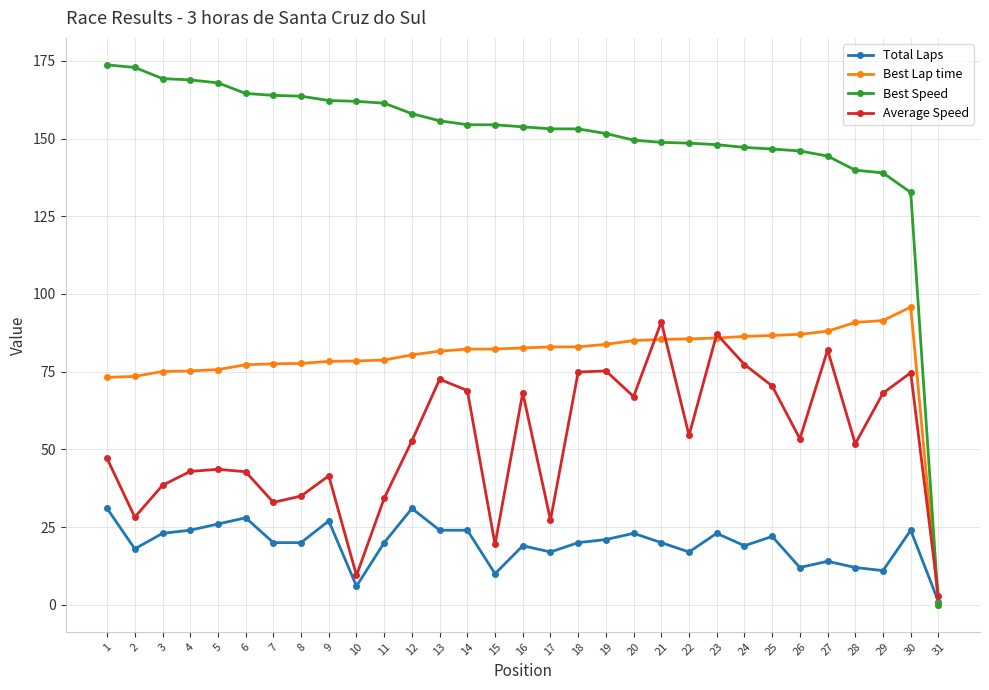

What is the difference between the Best Lap time values at 25 and 18?

3.7